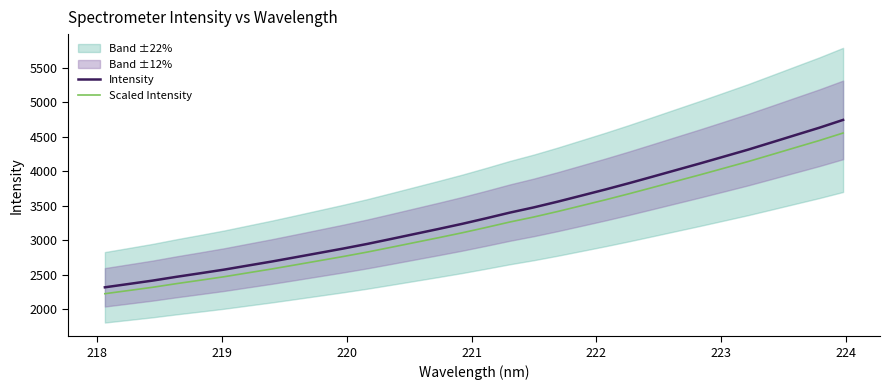

True or false: Intensity and Scaled Intensity cross at least once.

False